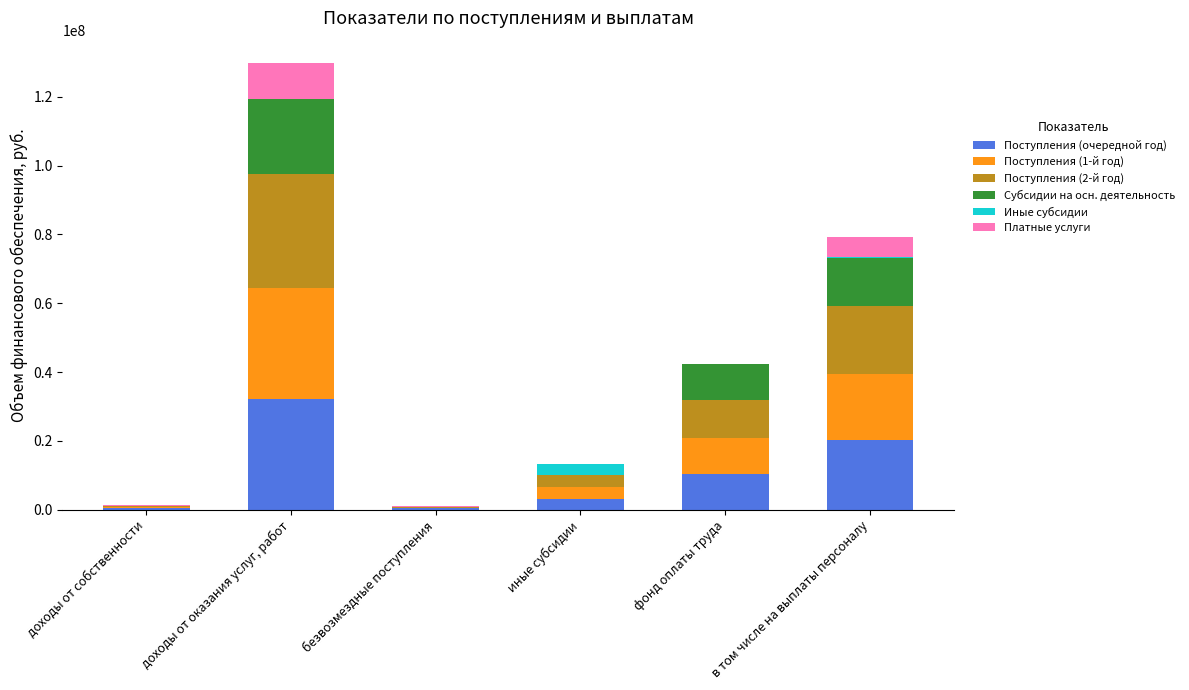

True or false: Поступления (очередной год) has a value of 20275788.0 at в том числе на выплаты персоналу.

True